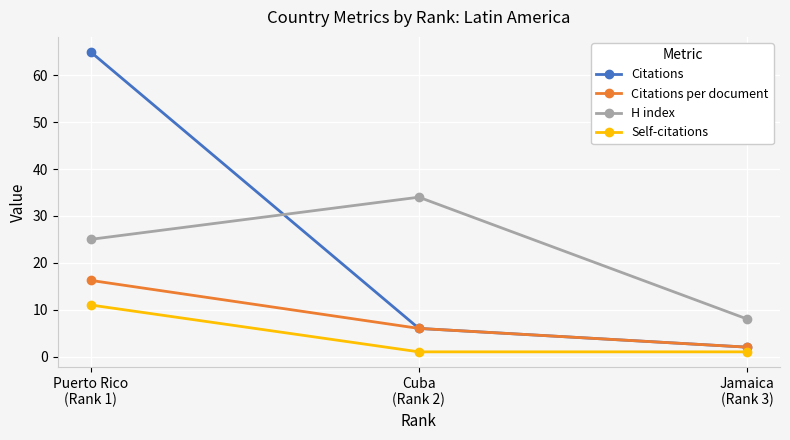

What is the maximum value shown in the chart?

65.0